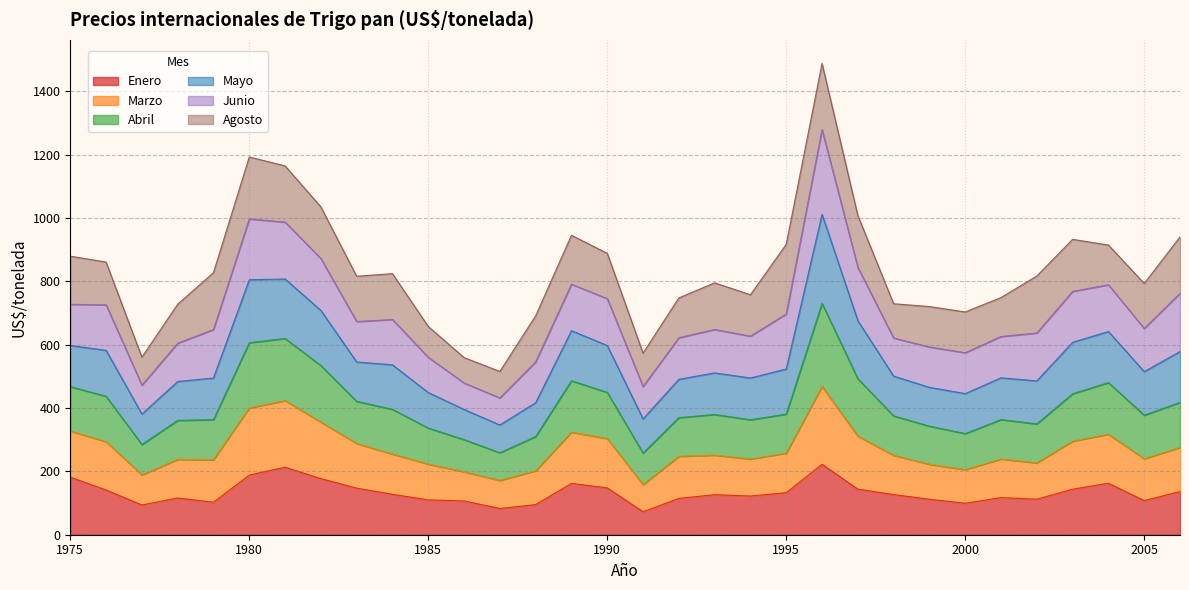

The Enero series shows 109.9 at 1985. True or false?

True